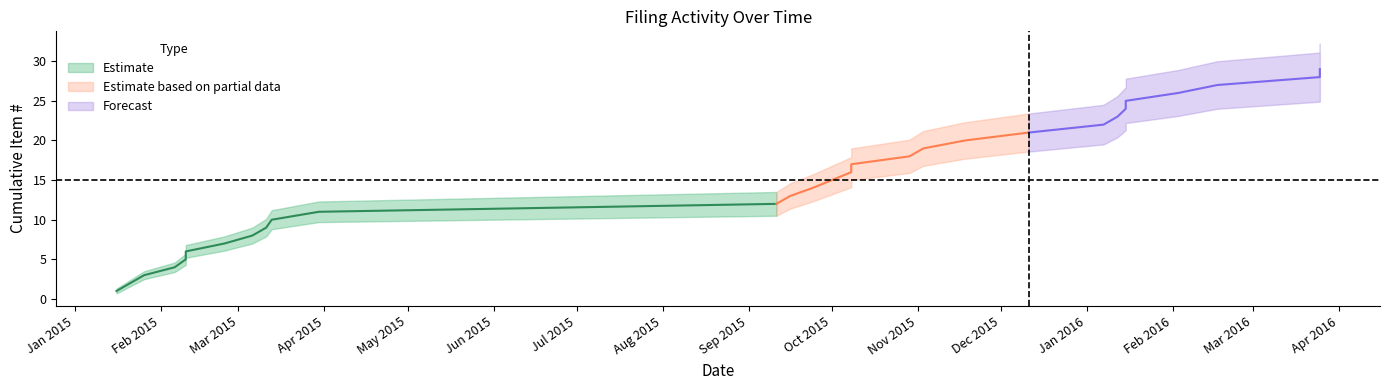

What is the difference between the maximum and minimum values in the Cumulative Filings Lower series?

25.1